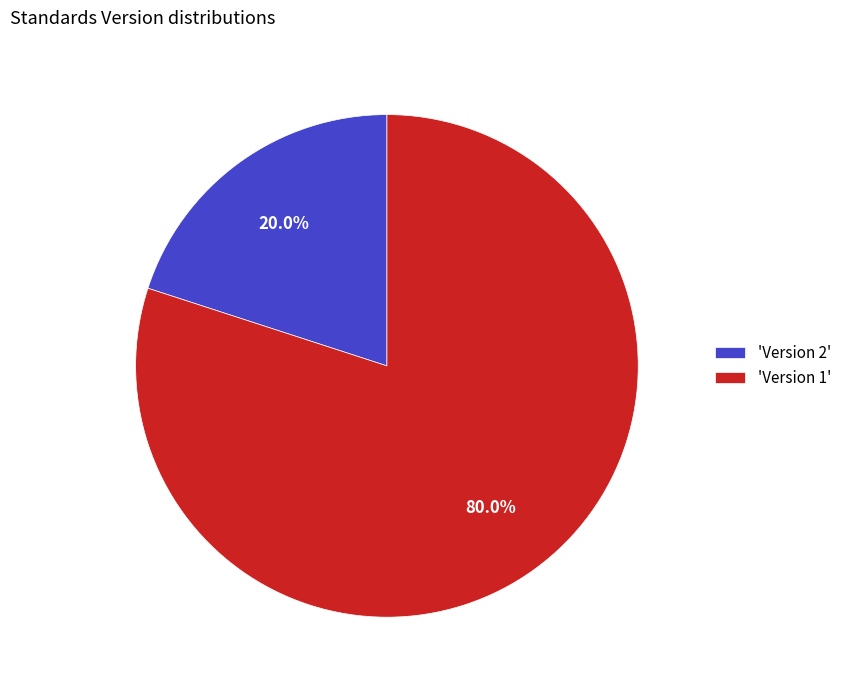

Which slice is the smallest?

'Version 2'